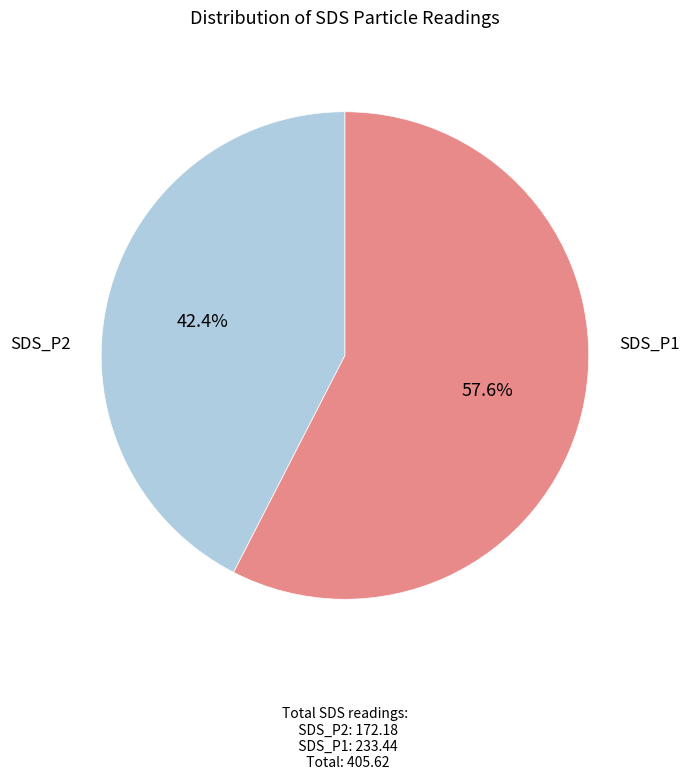

Count the number of slices in the pie.

2